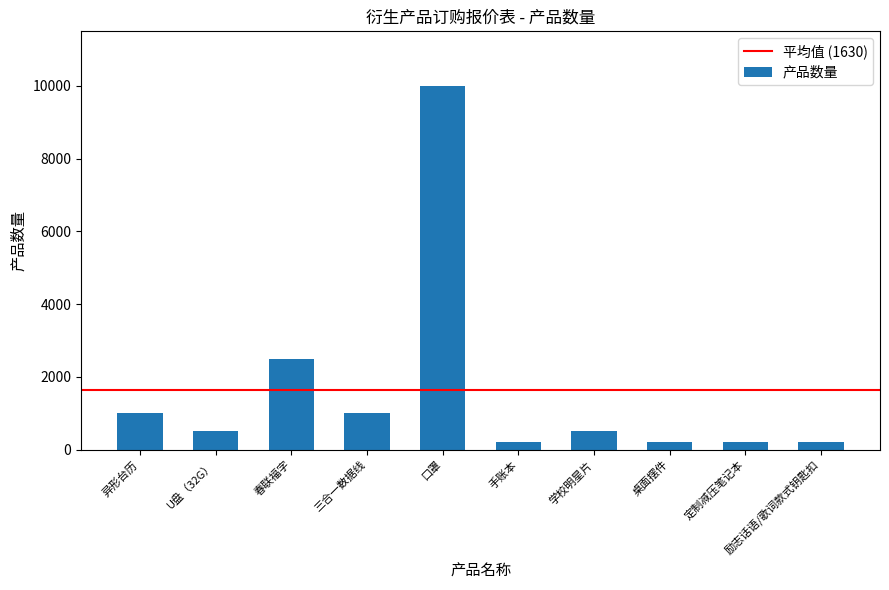

At which label is the value closest to 5100?

春联福字